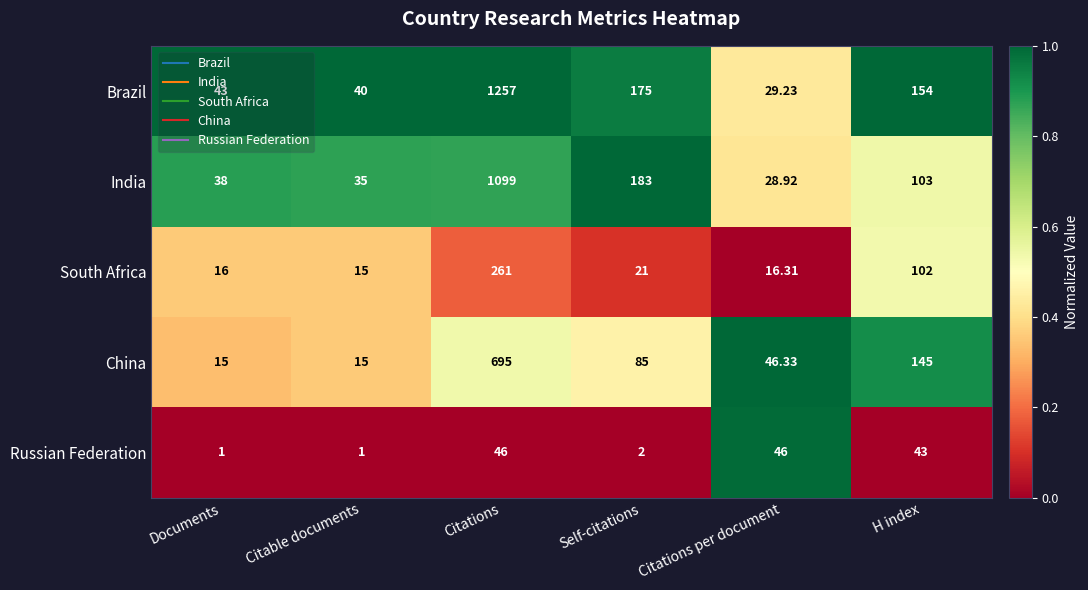

At which category is the sum across all series the highest?

Citations